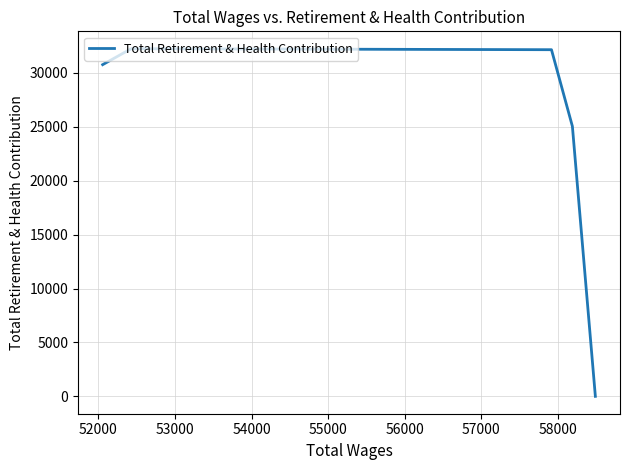

What is the difference between the maximum and minimum values?

32239